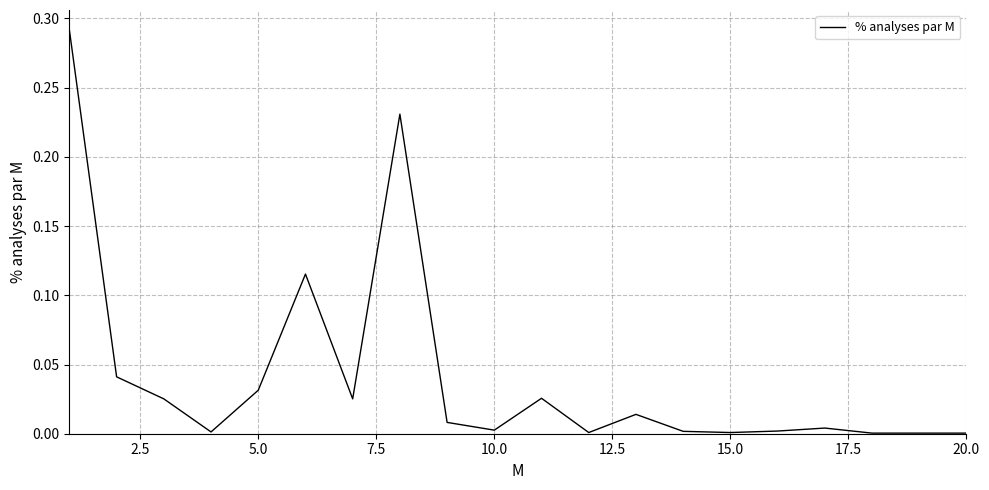

How many lines are shown in the chart?

1